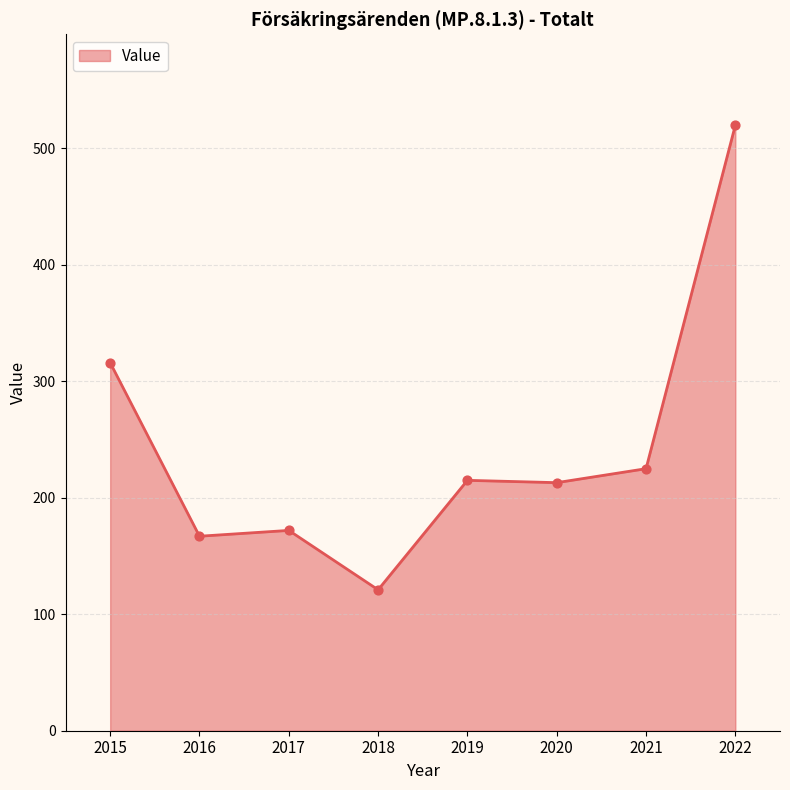

What is the ratio of the value at 2016 to the value at 2021?

0.7